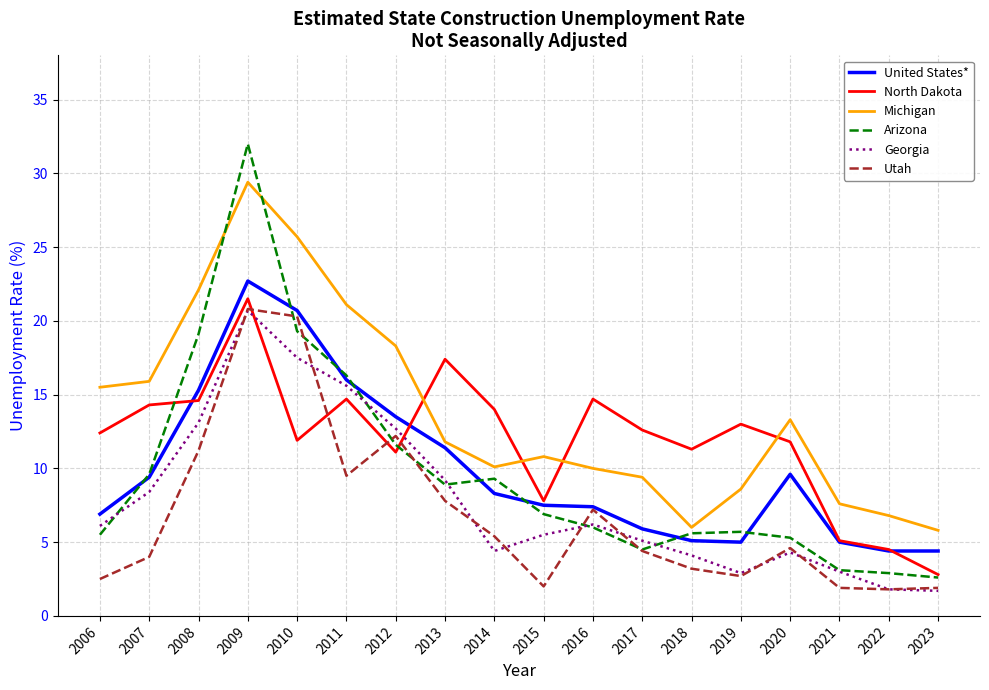

True or false: Arizona has more than 2 points higher than both neighbors.

True